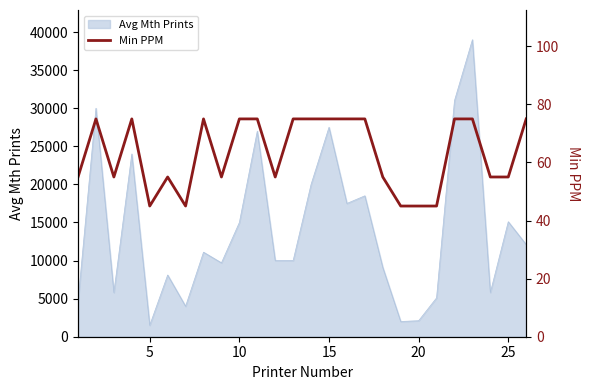

How many lines are shown in the chart?

1